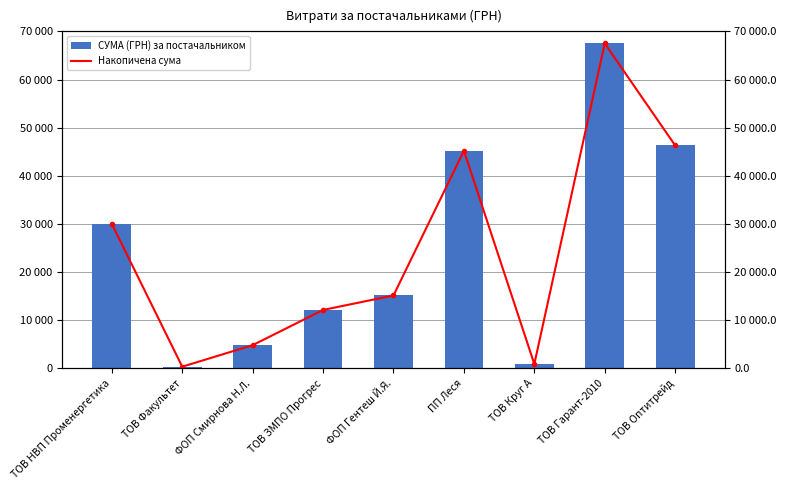

Which series has the largest range (max minus min)?

СУМА (ГРН) — бар